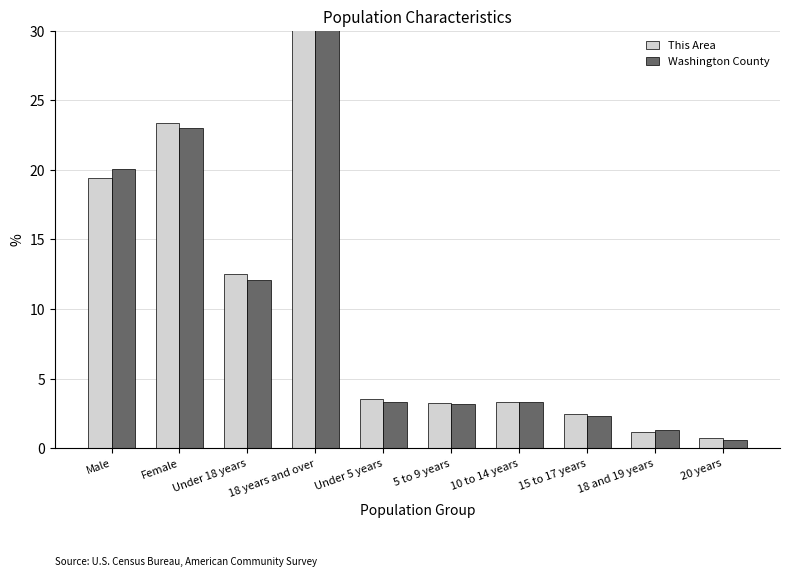

What is the difference between the Washington County values at 18 and 19 years and 5 to 9 years?

1.9